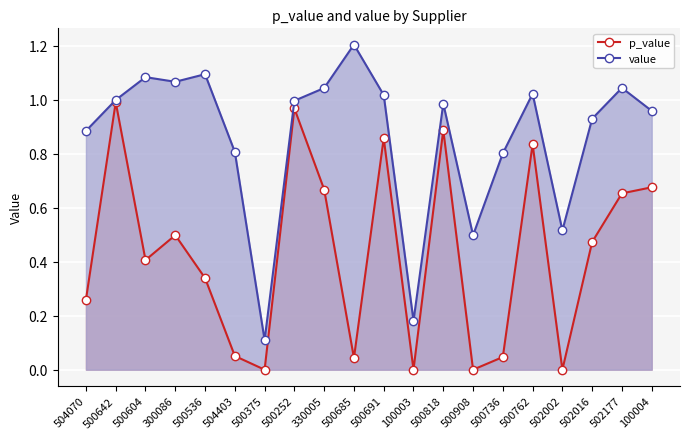

What is the difference between the maximum and minimum values in the value series?

1.1